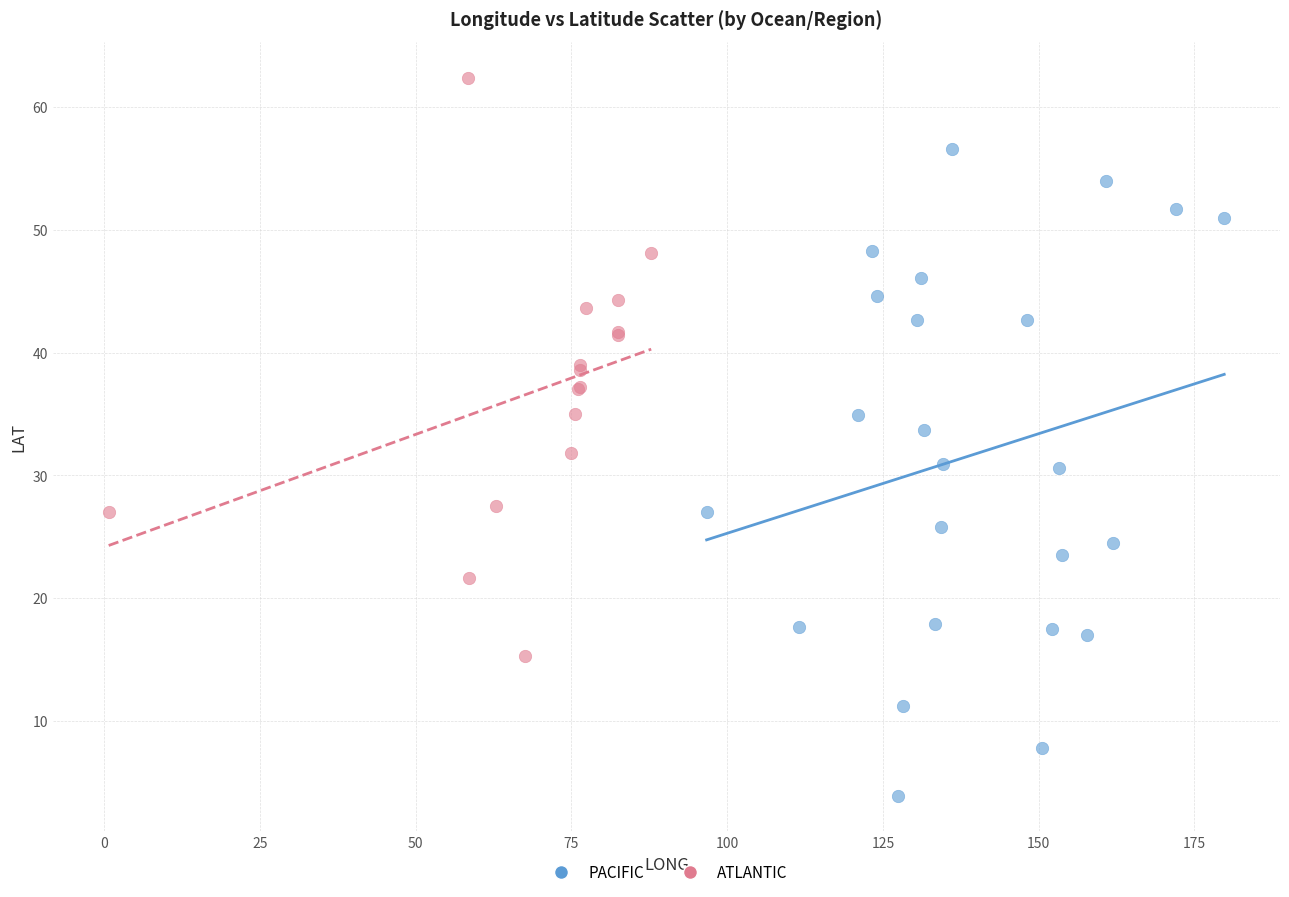

Which series has the largest Y range (max minus min)?

PACIFIC